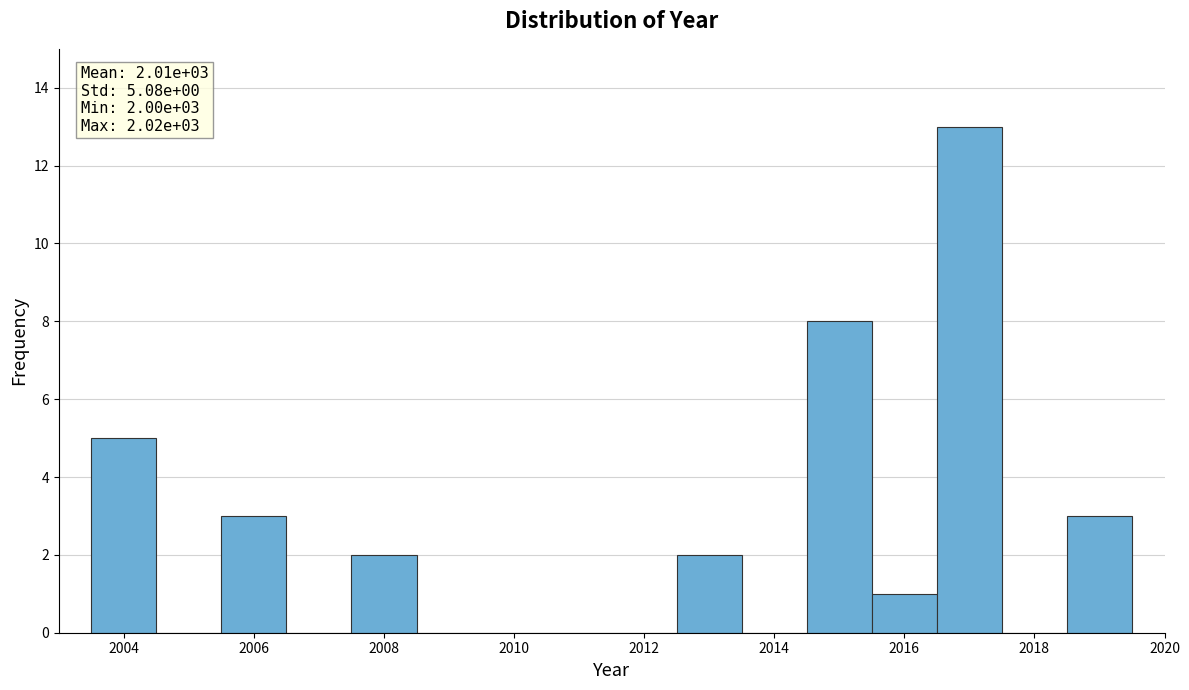

Over which range of the x-axis is the bar tallest?

2016.5 to 2017.5